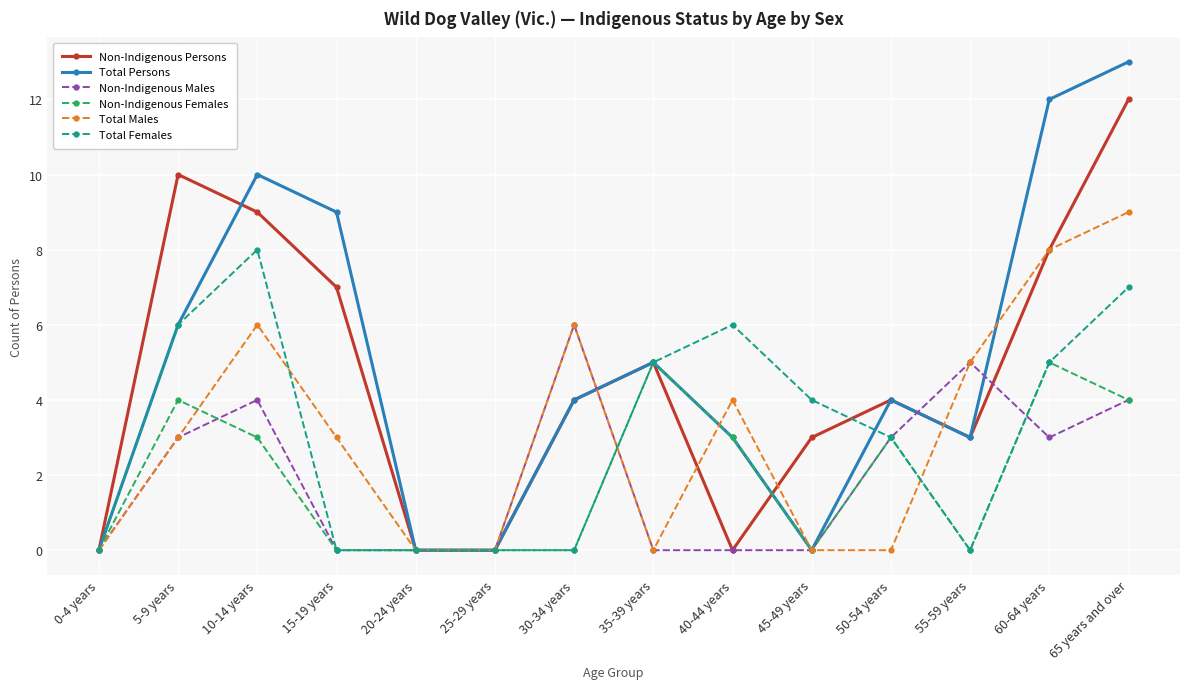

What is the label of the 12th point from the right?

10-14 years